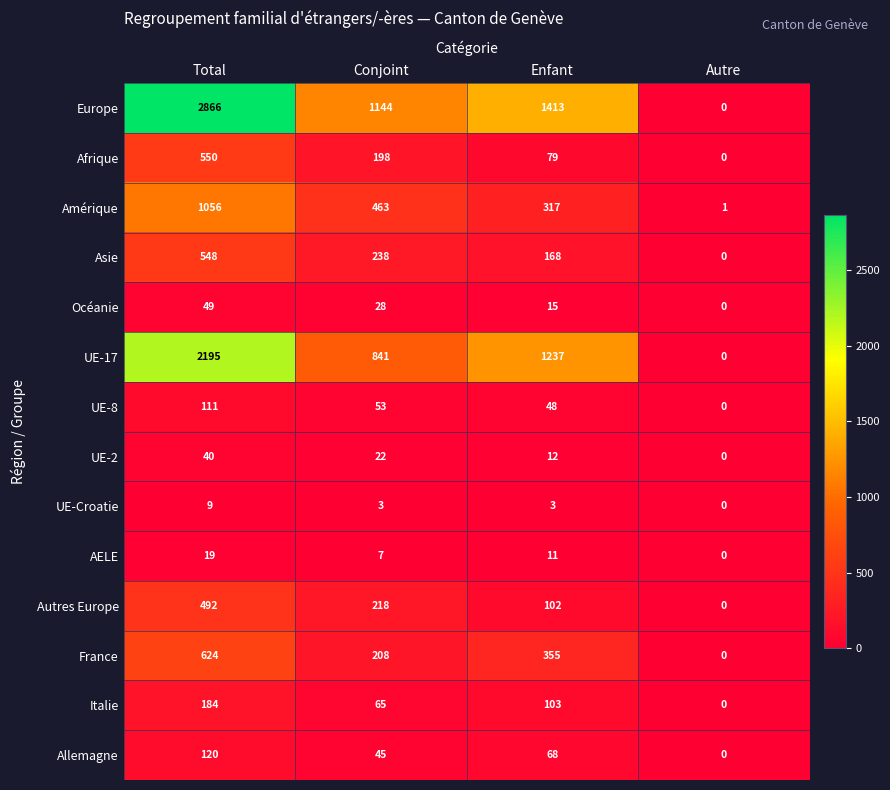

How many data points in UE-17 are less than 1237?

2